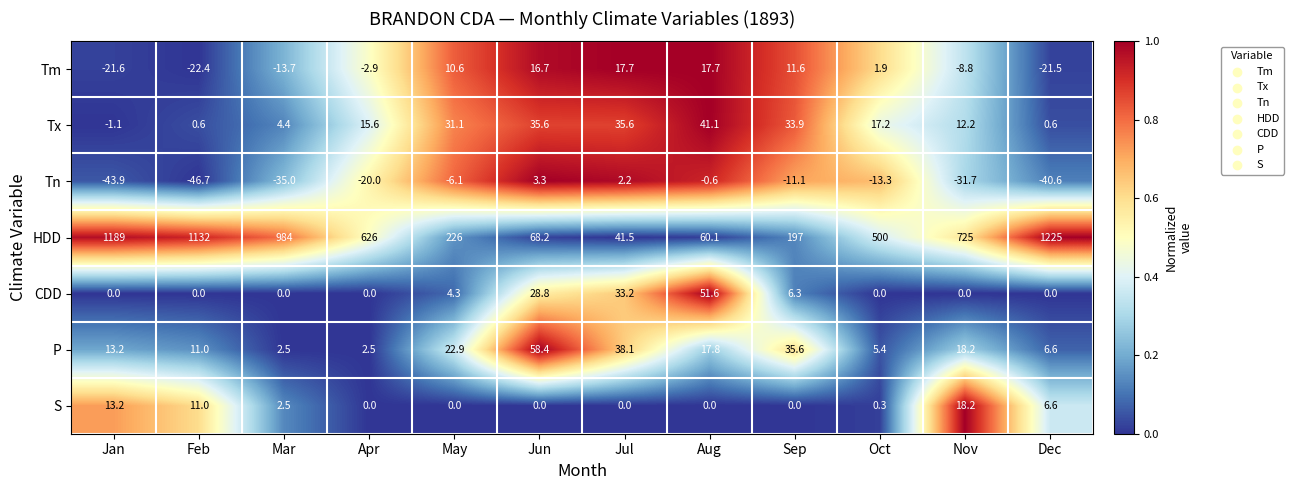

True or false: P has a value of 58.4 at Jun.

True